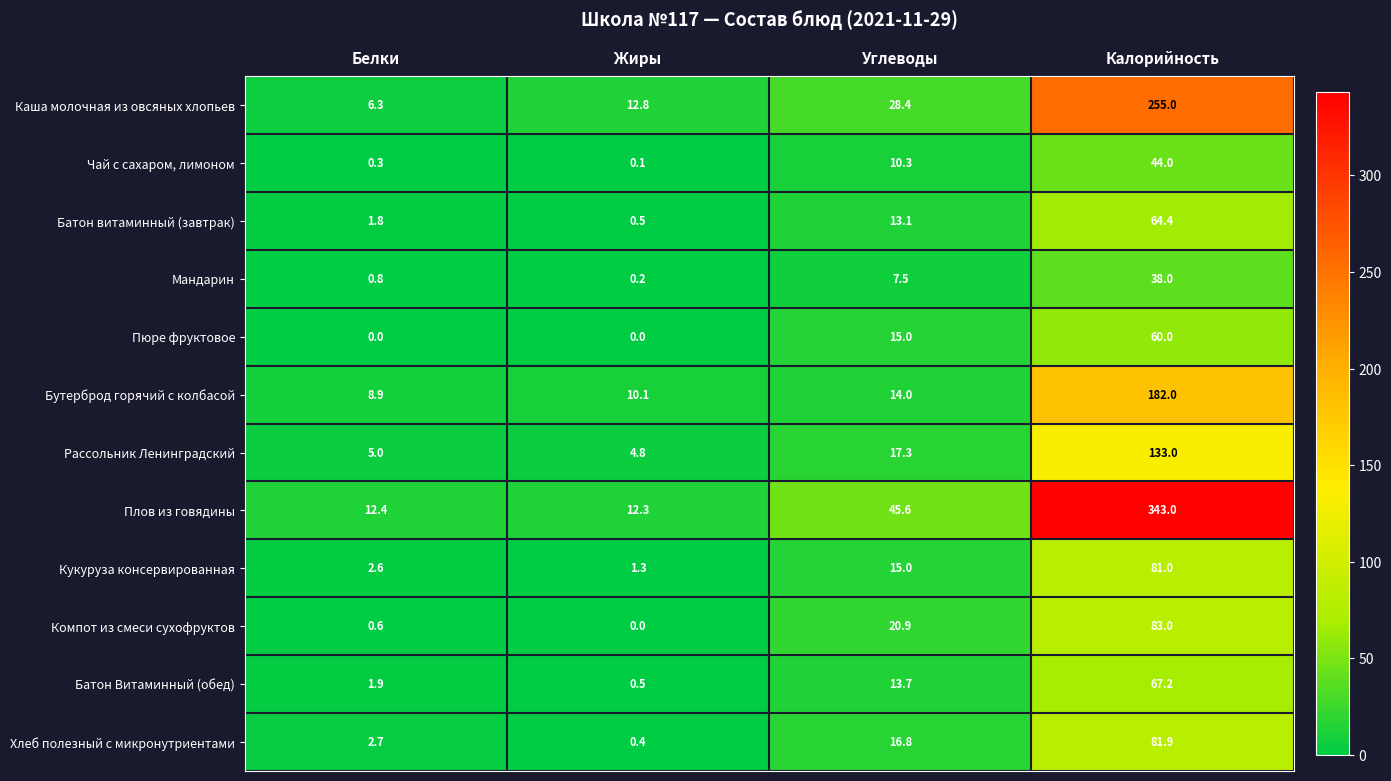

What is the greatest value displayed?

343.0